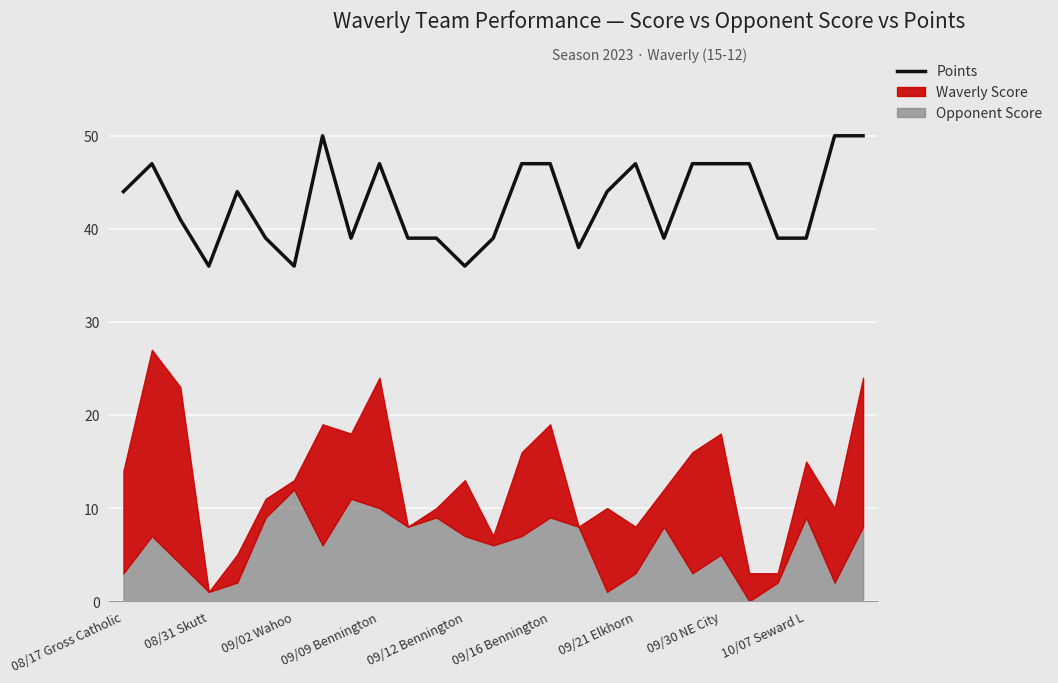

How many data points are above 44?

11